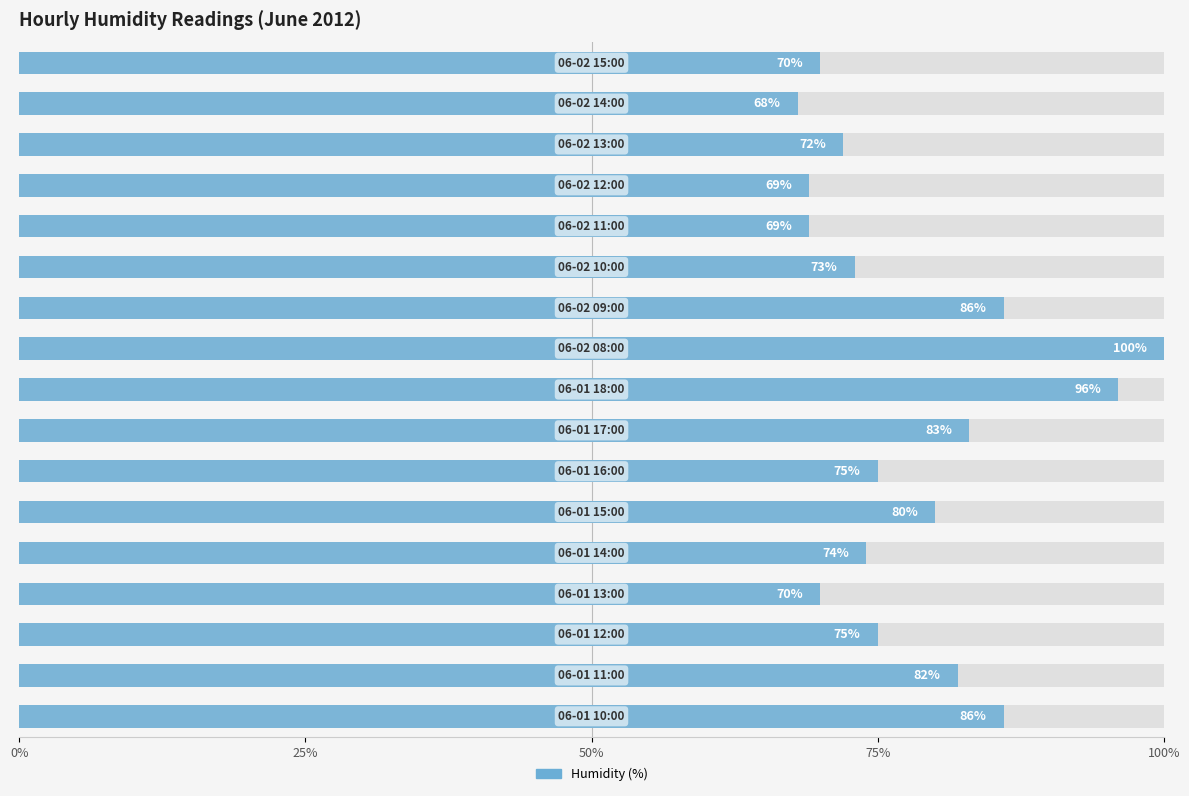

How many bars are there in total?

17